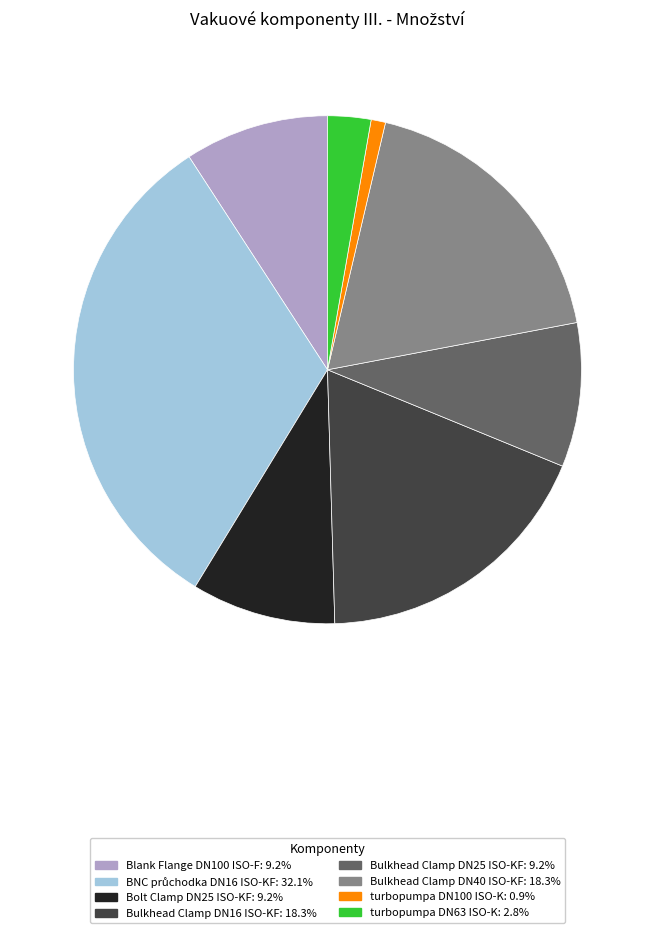

Is it true that Blank Flange DN100 ISO-F is 1% of the pie?

False